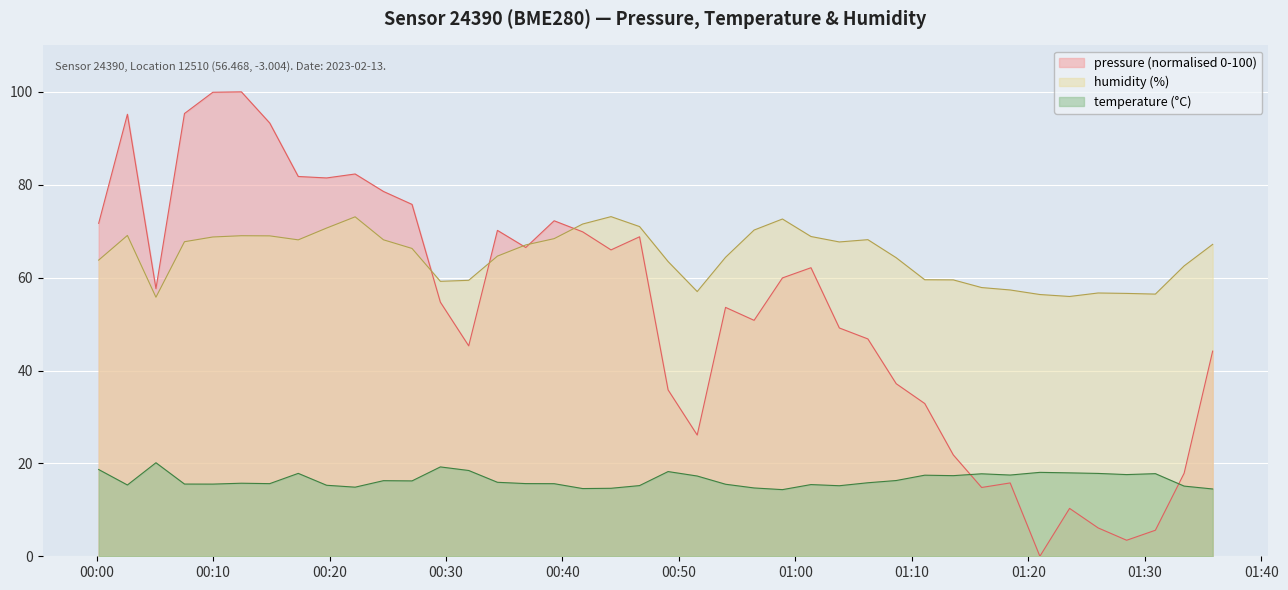

What is the difference between the maximum and second lowest values in the humidity series?

17.2